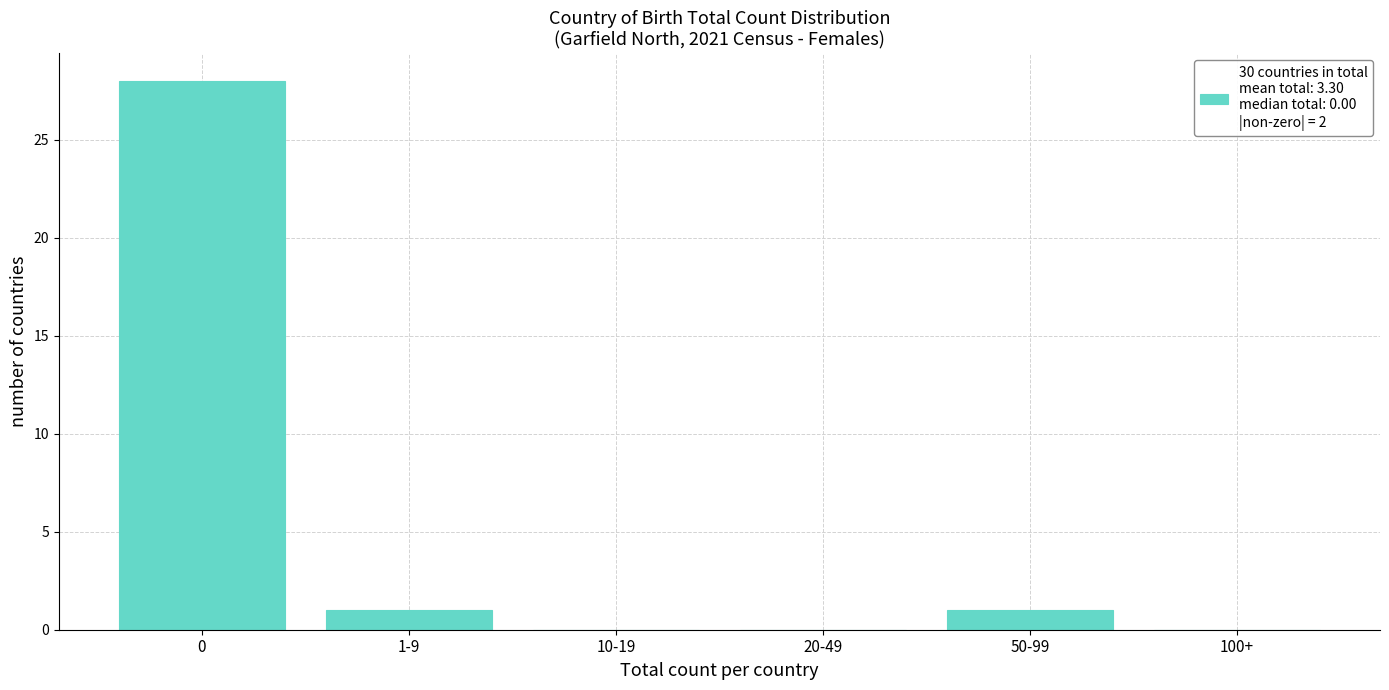

Reading right to left, what are all the values shown in this chart?

100+=0	50-99=1	20-49=0	10-19=0	1-9=1	0=28